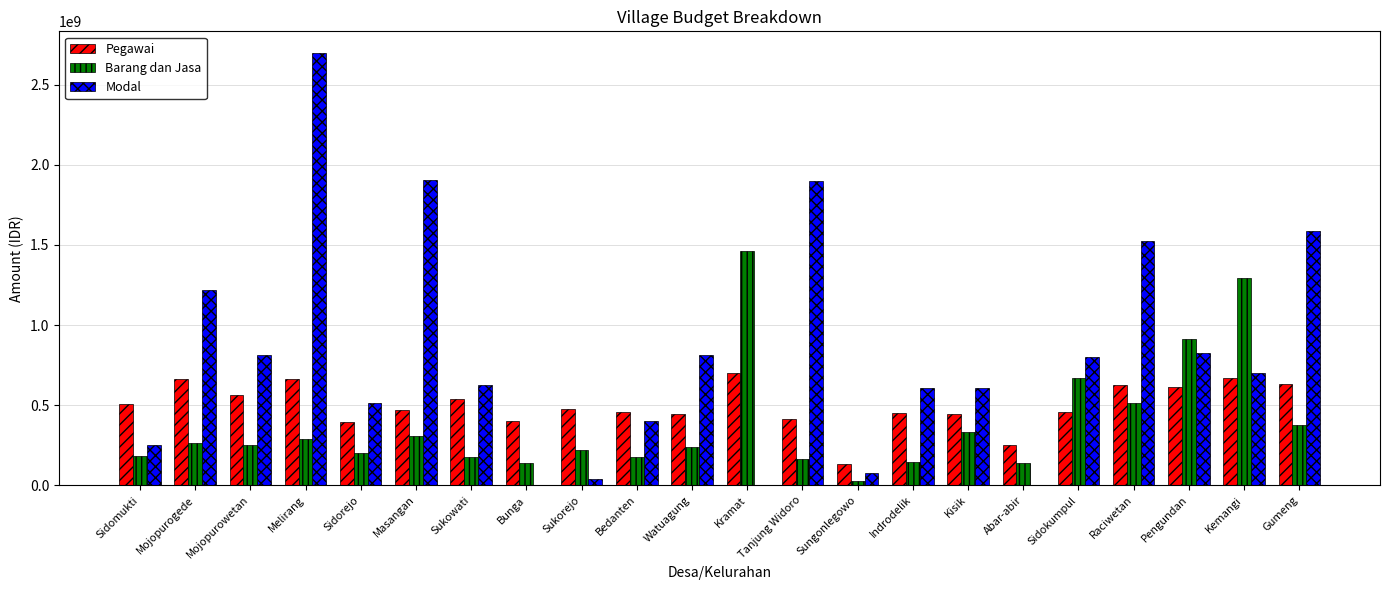

Does the chart contain stacked bars?

No